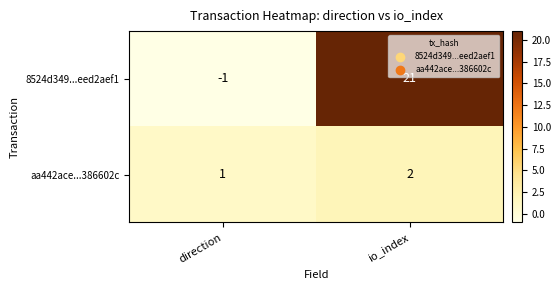

At how many categories does at least one series exceed 17?

1